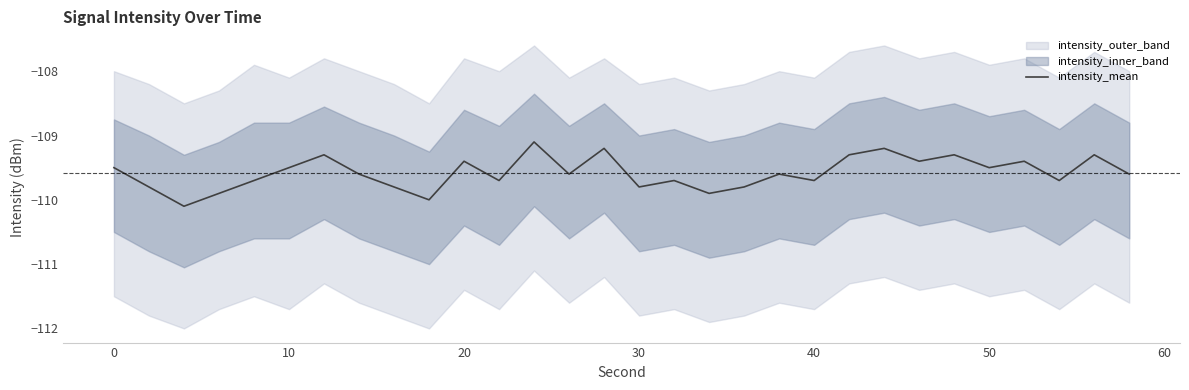

Reading right to left, extract all data points from this chart.

-109.6	-109.3	-109.7	-109.4	-109.5	-109.3	-109.4	-109.2	-109.3	-109.7	-109.6	-109.8	-109.9	-109.7	-109.8	-109.2	-109.6	-109.1	-109.7	-109.4	-110.0	-109.8	-109.6	-109.3	-109.5	-109.7	-109.9	-110.1	-109.8	-109.5